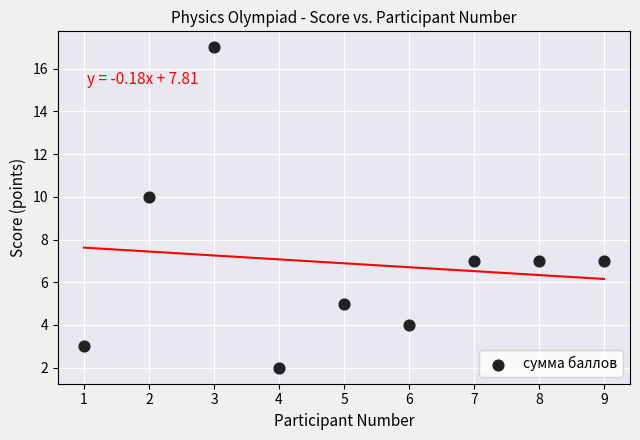

What Y value in the scatter plot is closest to 9?

10